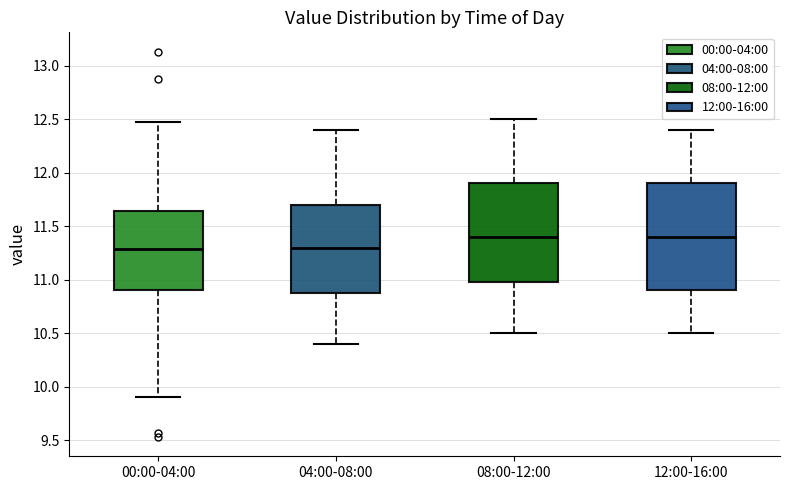

Where is the lower edge of the box for 04:00-08:00 on the y-axis? The values are not printed on the chart, so give them approximately, as read against the axis.

10.90